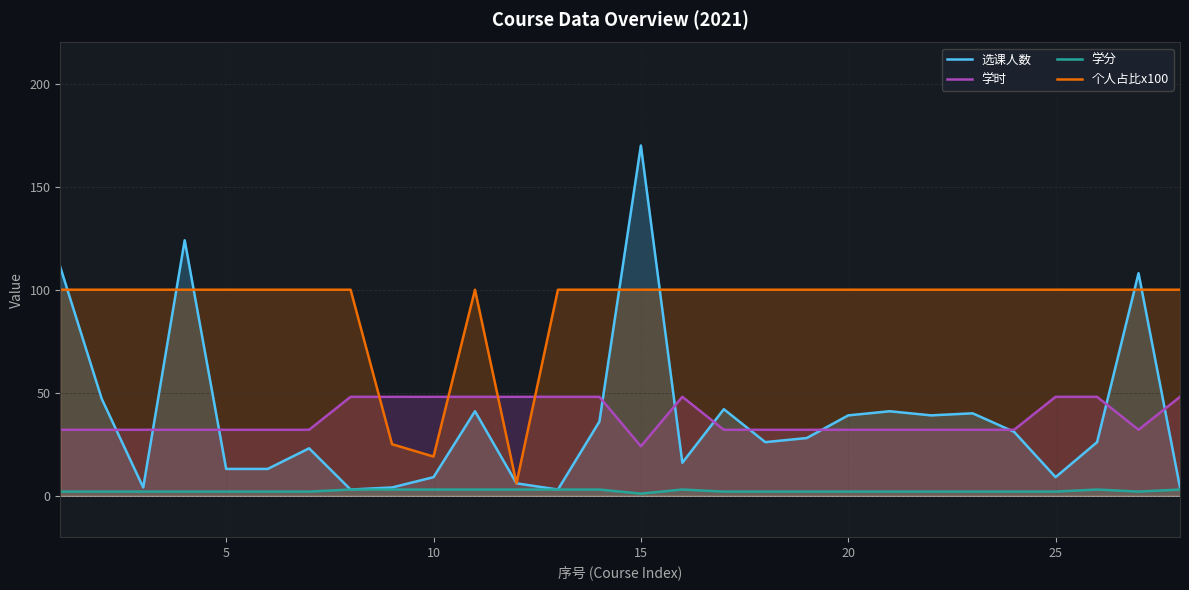

What is the difference between the maximum and minimum values in the 学分 series?

2